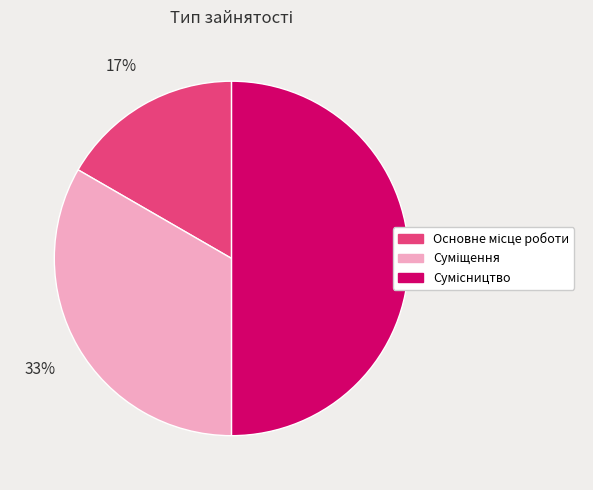

To the nearest percent, what is the average slice percentage?

33%